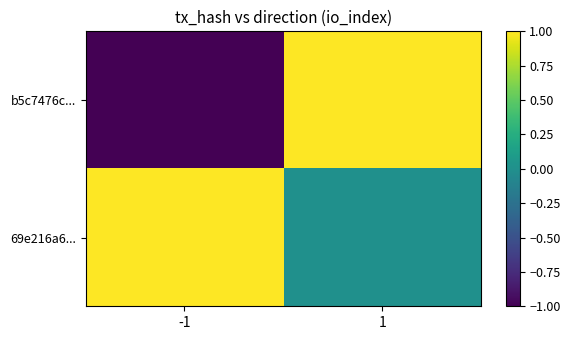

Which series has the largest range (max minus min)?

b5c7476c...